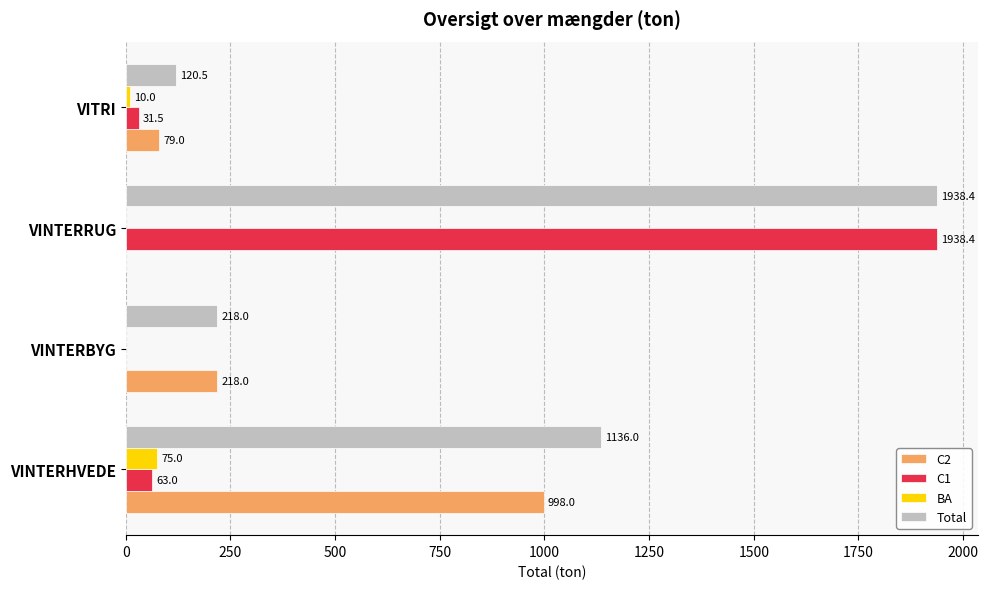

Which label corresponds to the largest value in the chart?

VINTERRUG